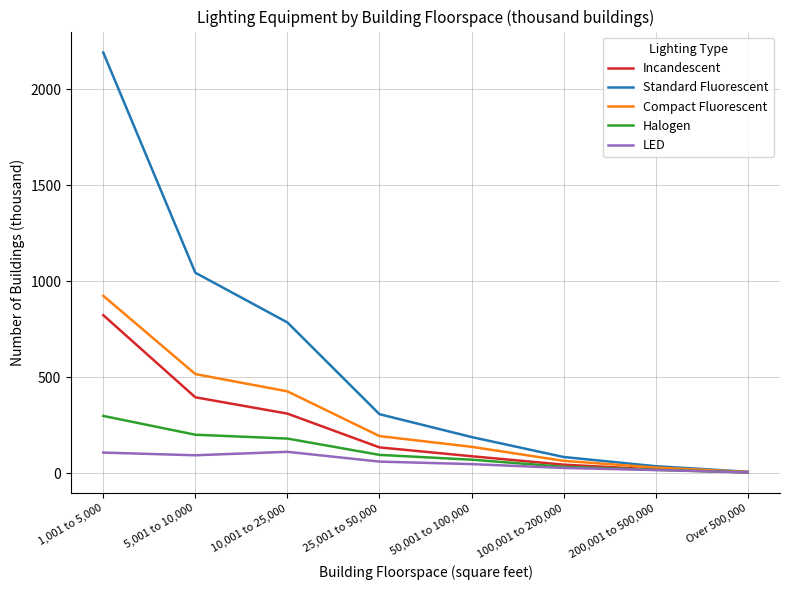

Where is Standard Fluorescent nearest to the value 1100?

5,001 to 10,000